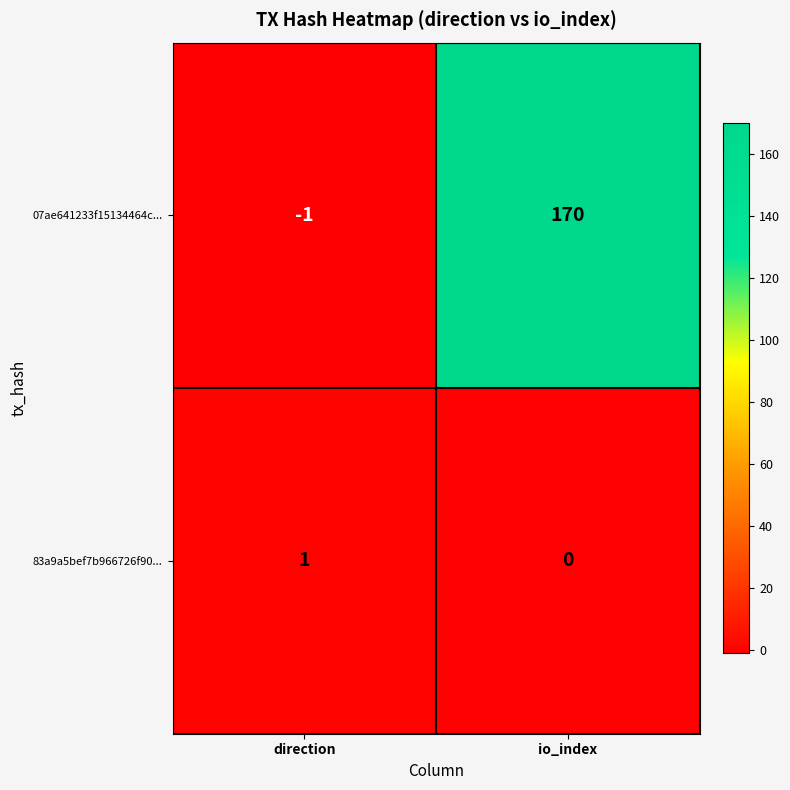

Reading left to right, extract all data points from this chart.

07ae641233f15134464c...: -1	170
83a9a5bef7b966726f90...: 1	0